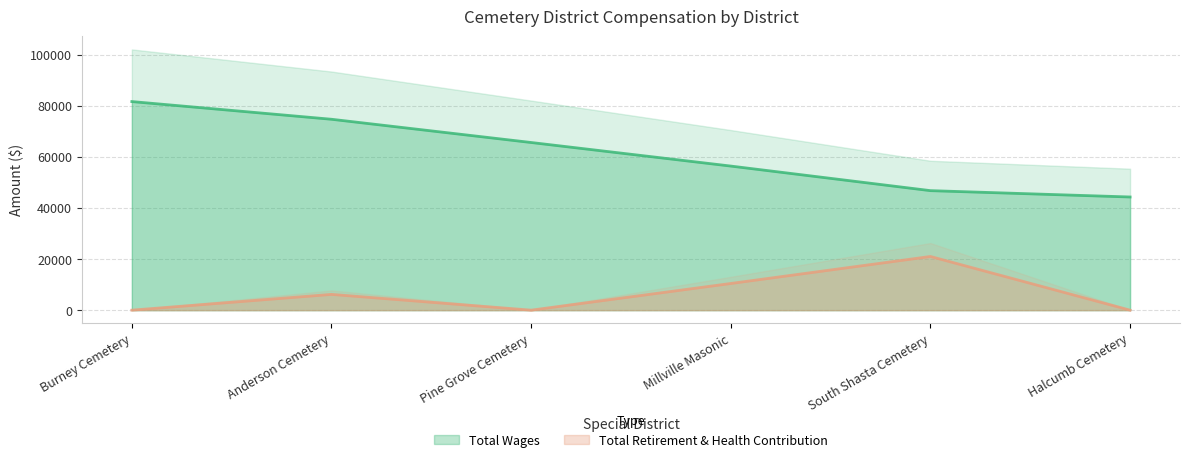

Rank the series at Pine Grove Cemetery from highest to lowest value.

Total Wages, Total Retirement & Health Contribution